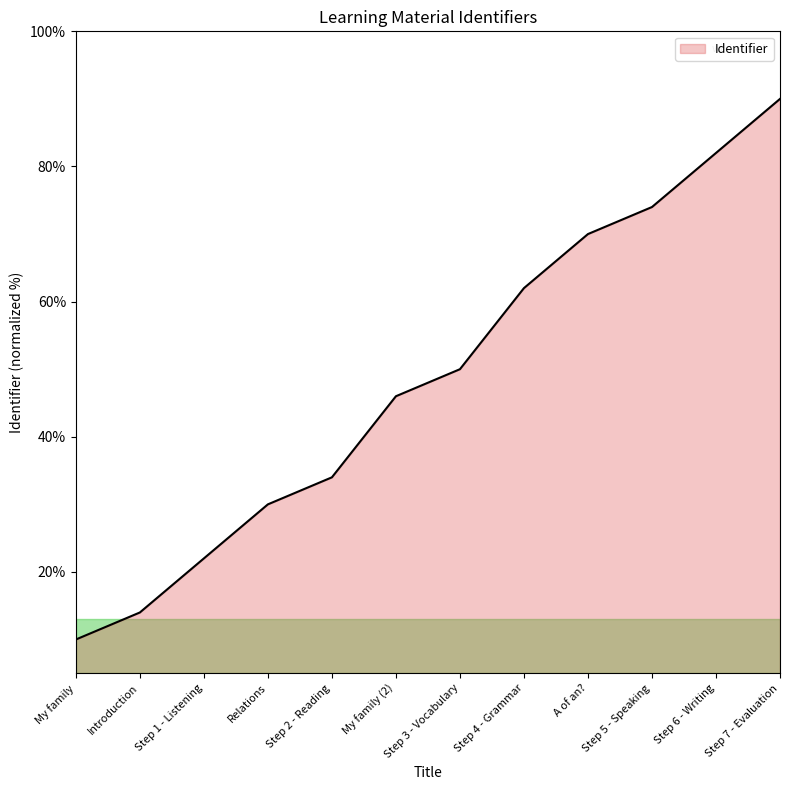

What is the smallest value displayed?

10